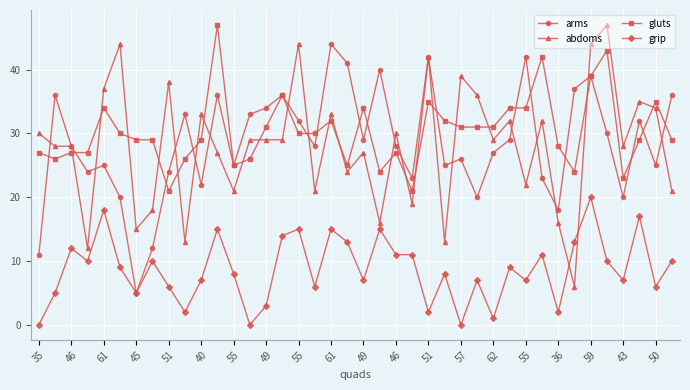

True or false: grip has more than 0 interior local peaks.

True